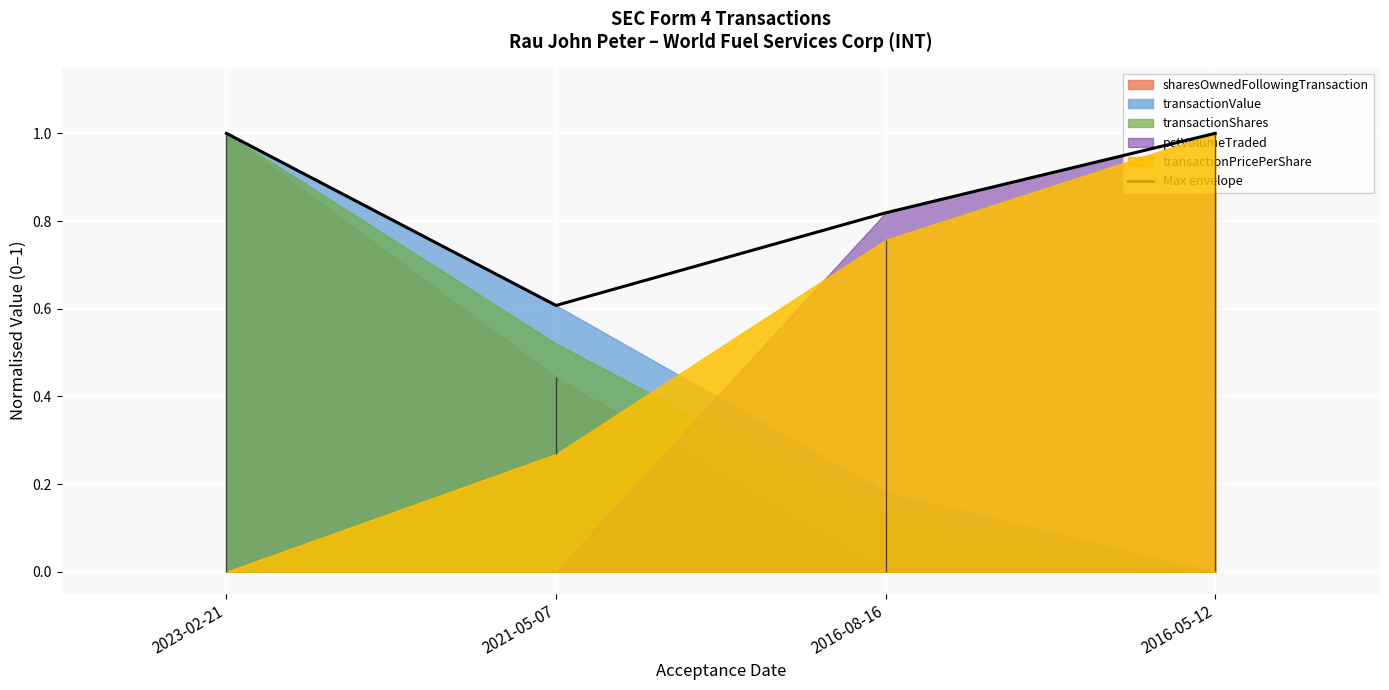

At which category does the data reach its first local valley?

2021-05-07